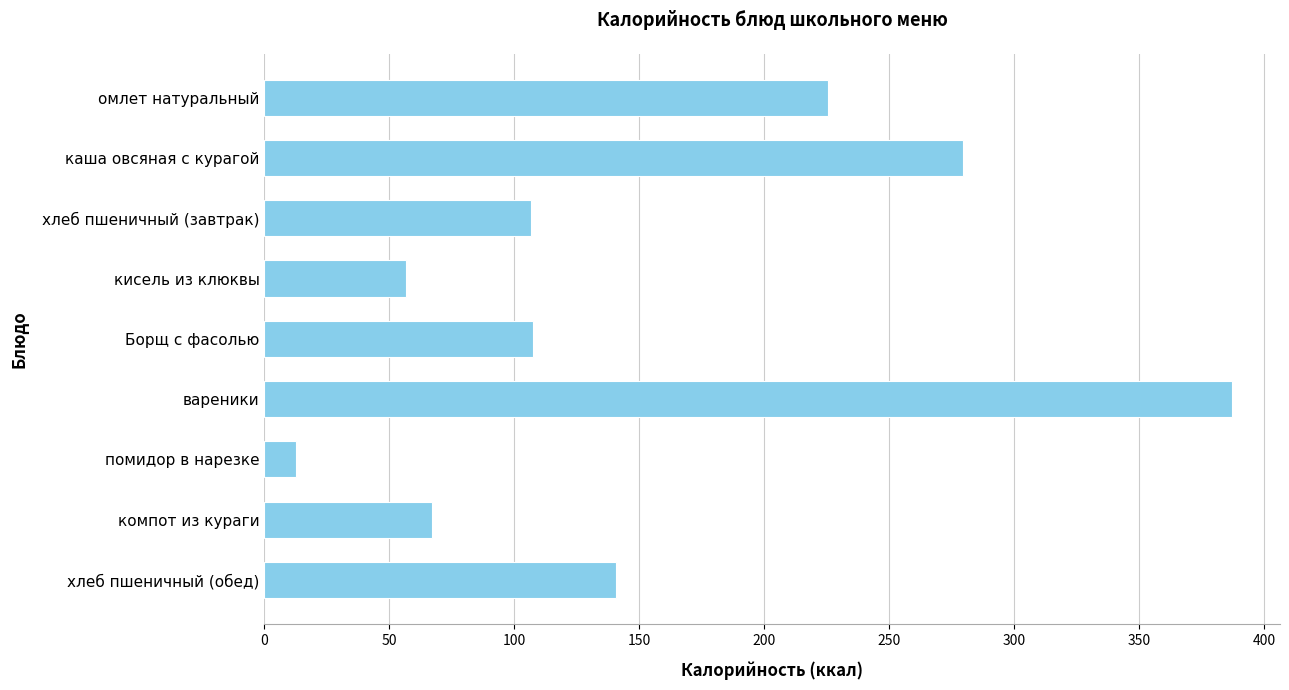

The value at хлеб пшеничный (обед) is 140.6. True or false?

True